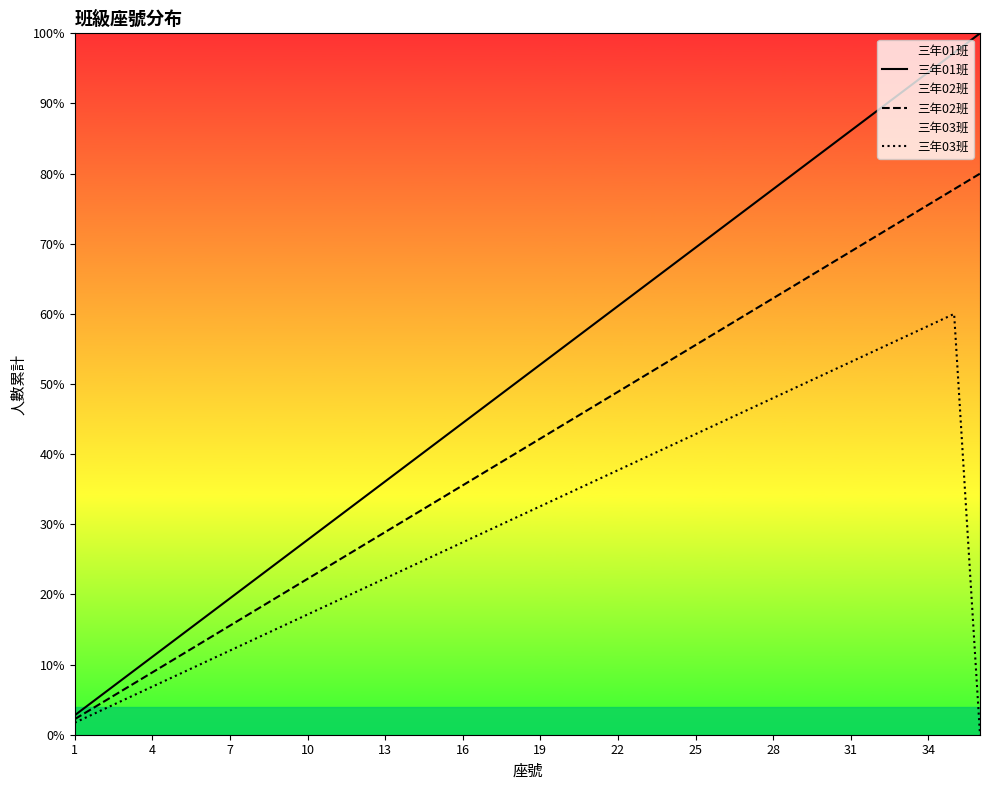

Is this an area chart (filled region under the line)?

No